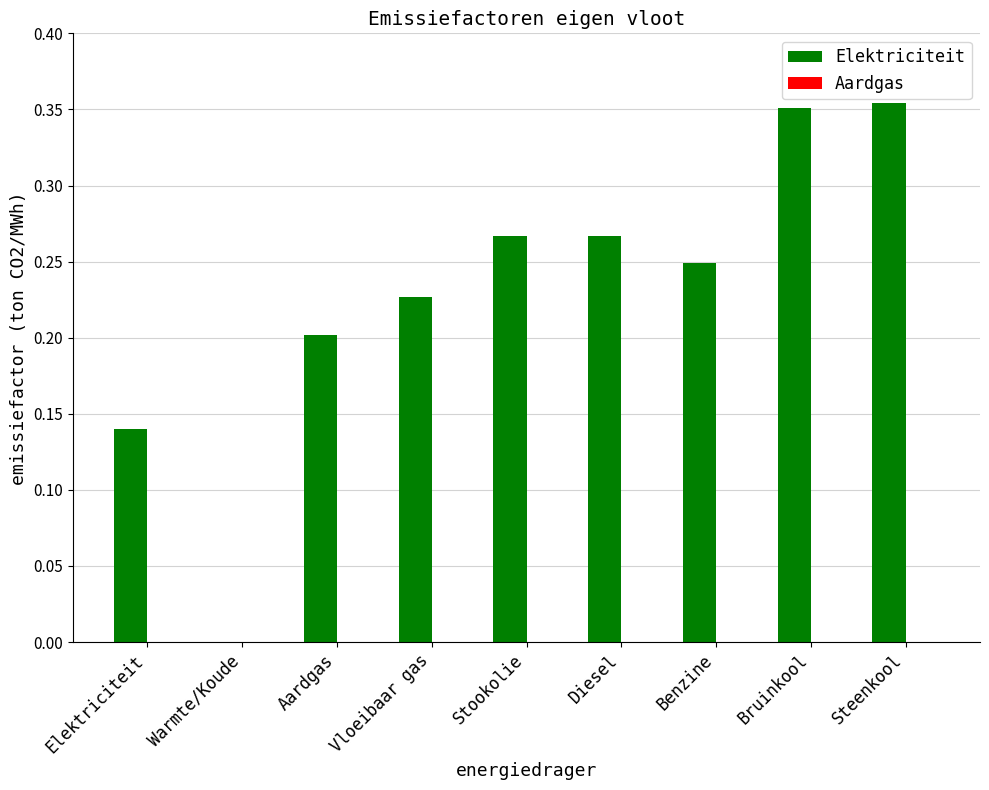

The value at Bruinkool is 0.2. True or false?

False